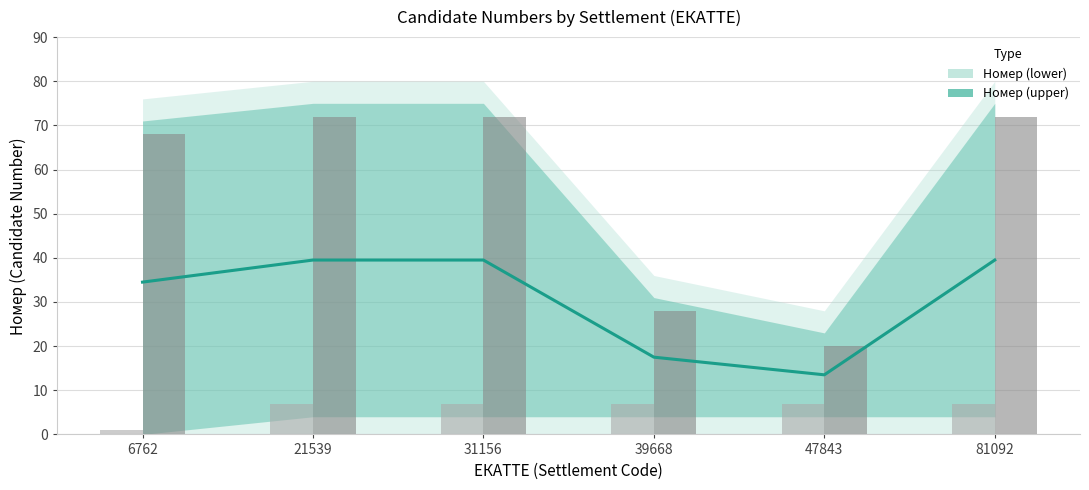

What is the minimum value shown in the chart?

1